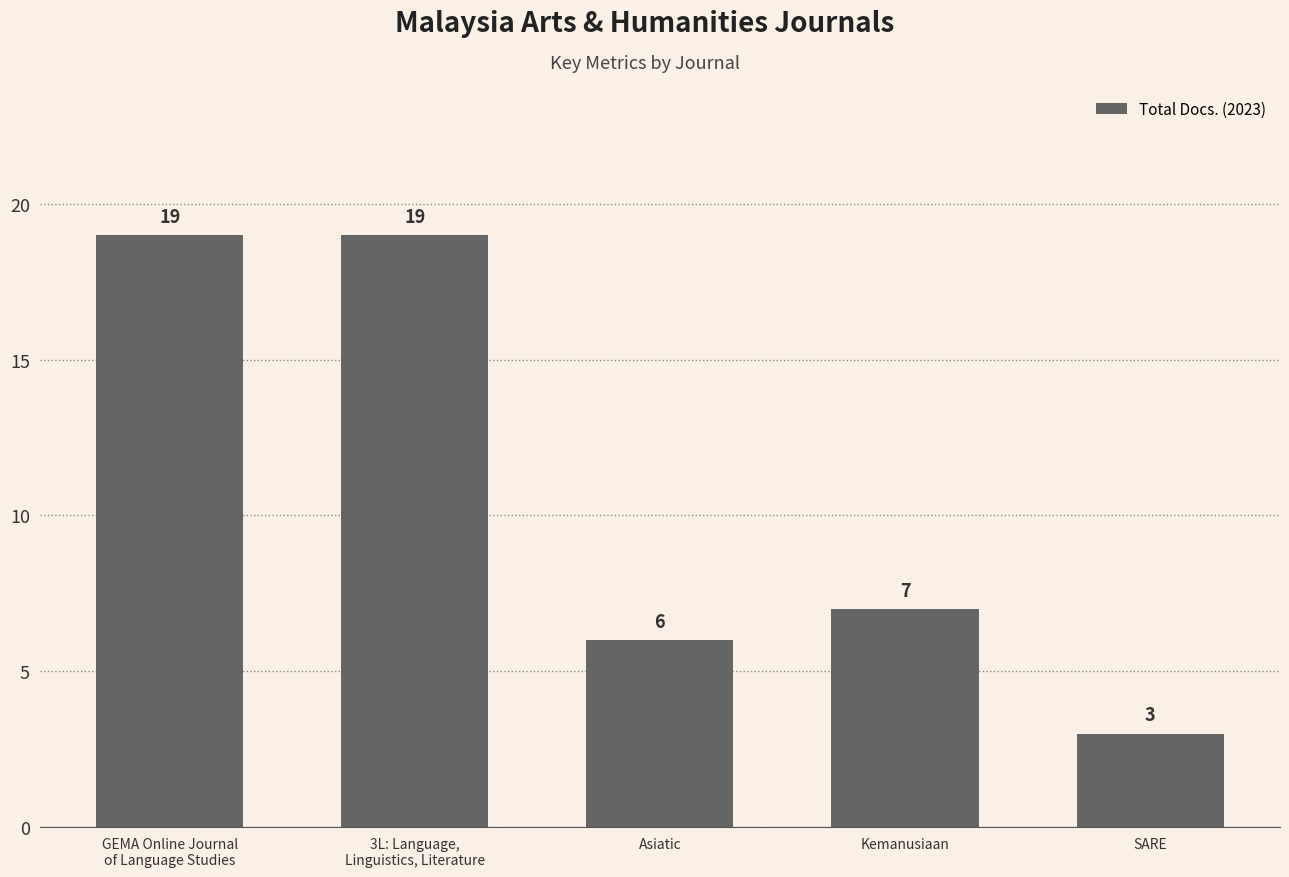

What is the value of the 3rd bar from the left?

6